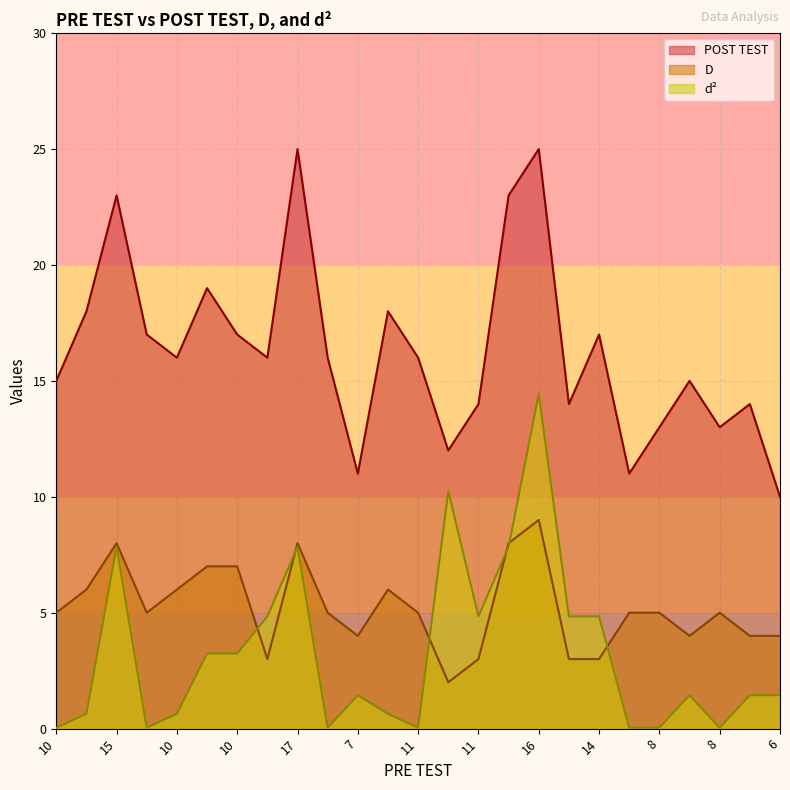

Does the chart display data point markers on the line(s)?

No